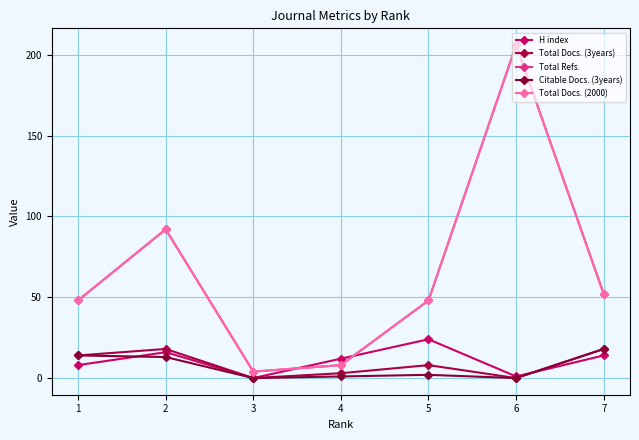

Where do Total Docs. (2000) and H index first cross each other?

3 and 4